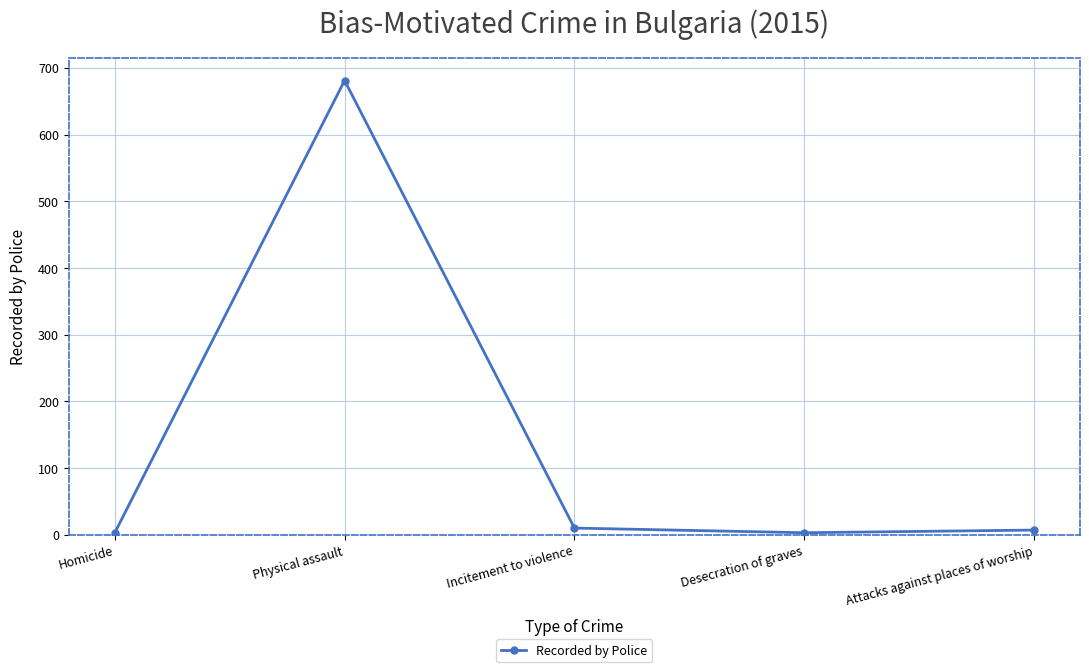

What is the change in value from Incitement to violence to Desecration of graves?

-7